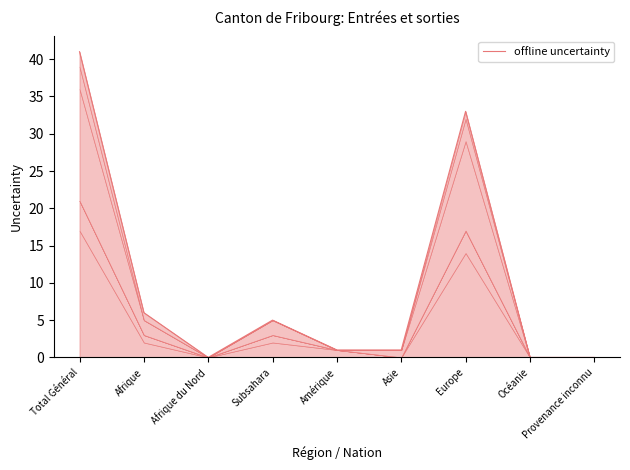

What is the difference between the maximum and minimum values?

41